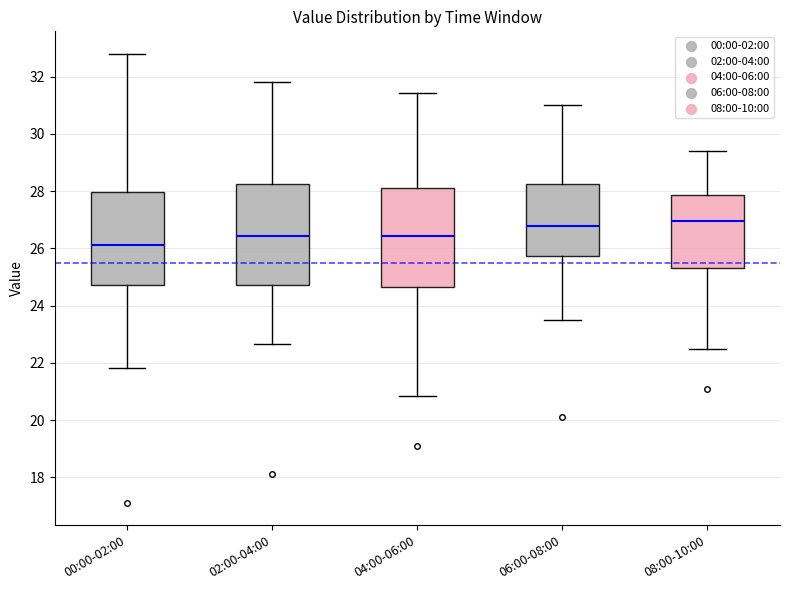

Reading left to right, transcribe this box plot: for each box, give where its median line is, the range the box spans, and where its two whiskers end, as read against the y-axis. The values are not printed on the chart, so give them approximately, as read against the axis.

00:00-02:00: median 26.2, box 24.8 to 28.0, whiskers 21.8 to 32.8
02:00-04:00: median 26.4, box 24.8 to 28.2, whiskers 22.6 to 31.8
04:00-06:00: median 26.4, box 24.6 to 28.2, whiskers 20.8 to 31.4
06:00-08:00: median 26.8, box 25.8 to 28.2, whiskers 23.4 to 31.0
08:00-10:00: median 27.0, box 25.4 to 27.8, whiskers 22.4 to 29.4